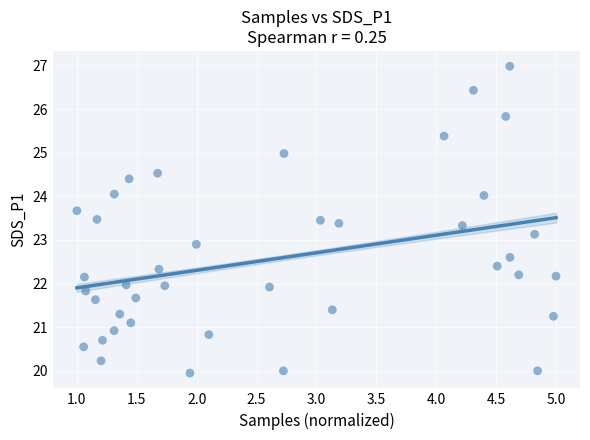

What is the range of Y values (max minus min)?

7.0